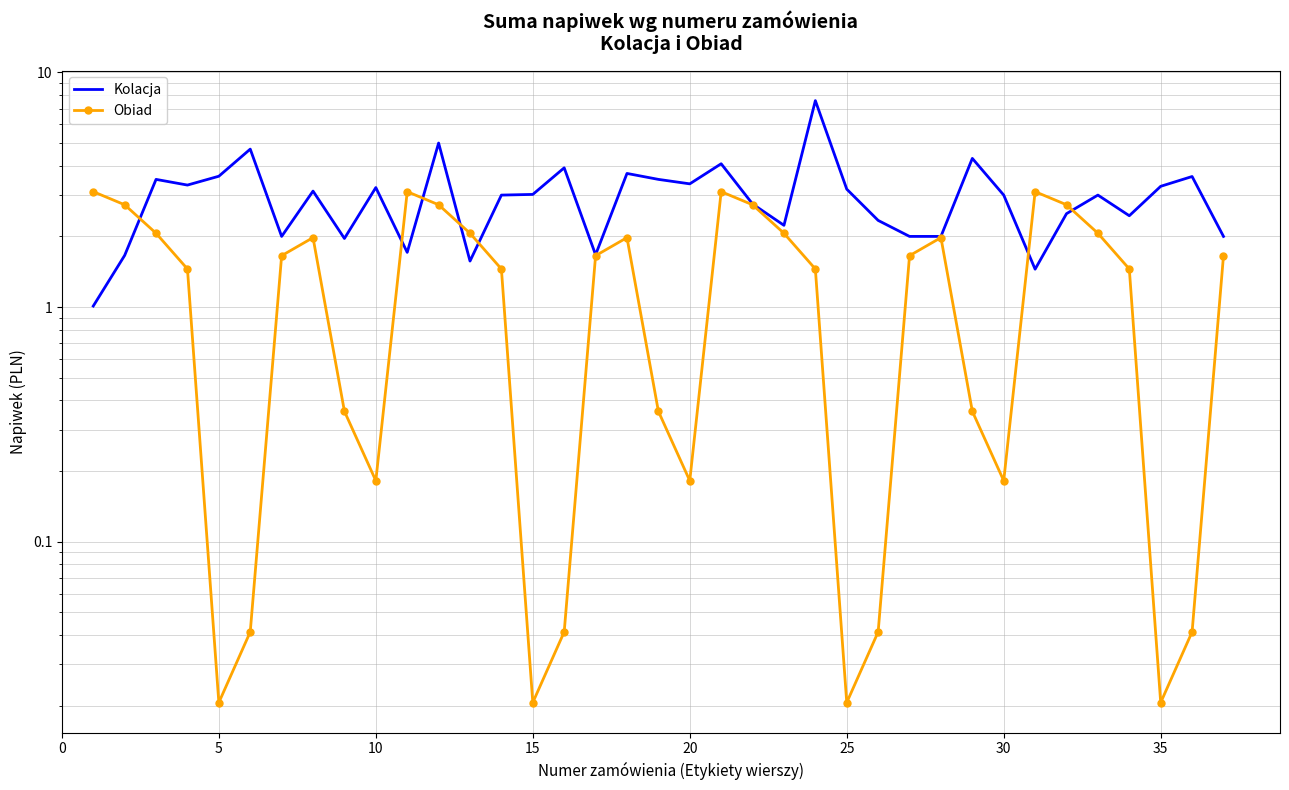

Which series has the largest total across all categories?

Kolacja